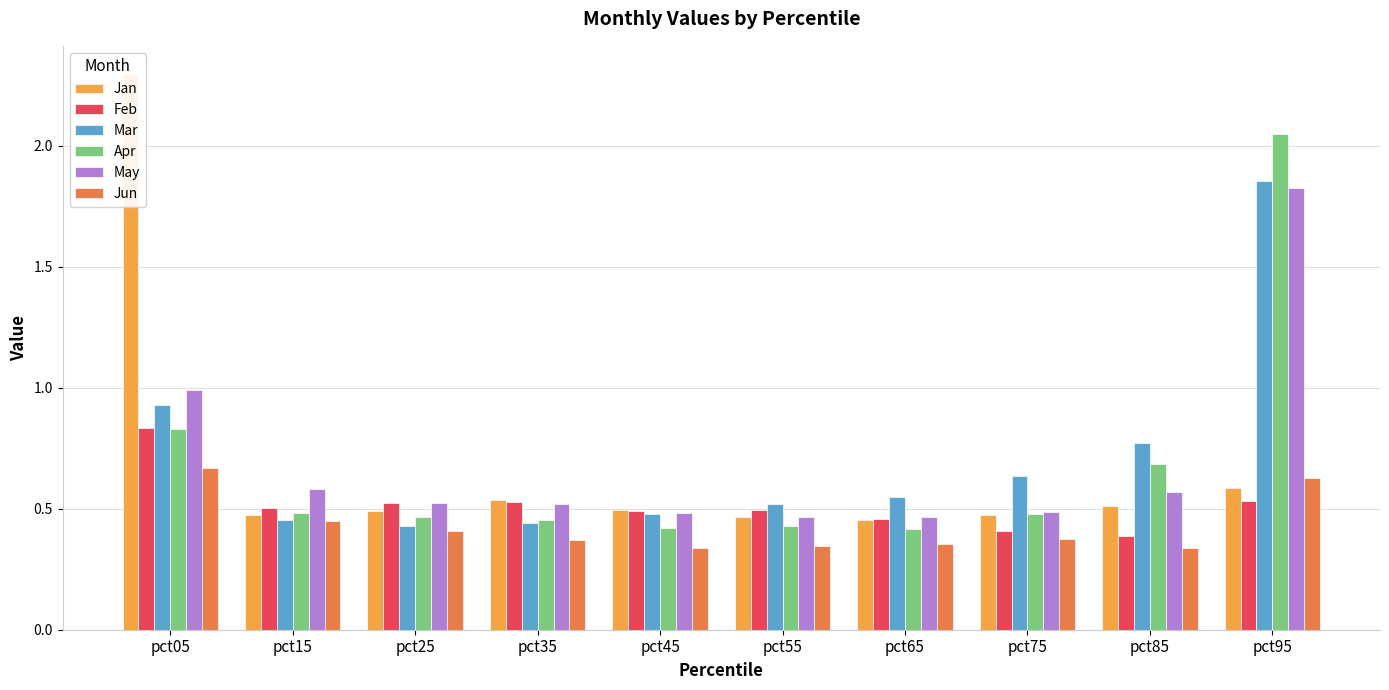

Rank the series at pct25 from highest to lowest value.

Feb, May, Jan, Apr, Mar, Jun